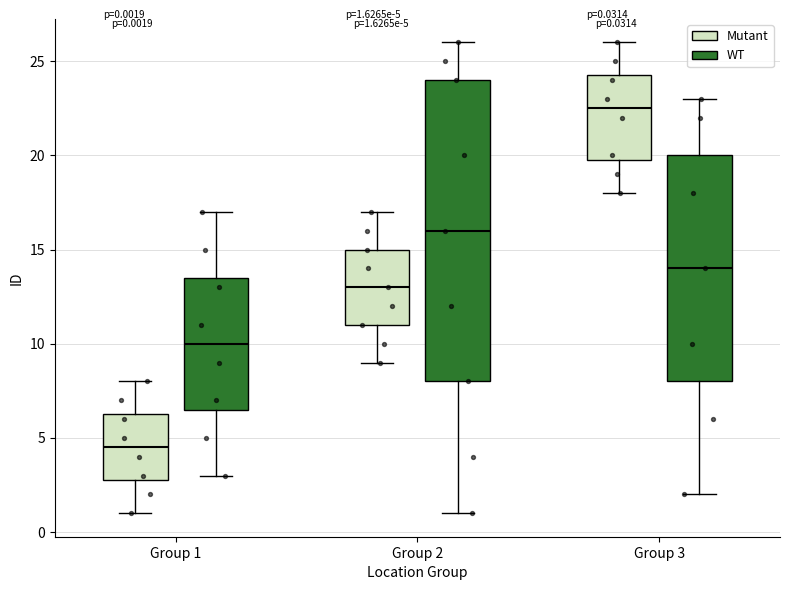

Which box has the highest median line?

Group 3 (Mutant)